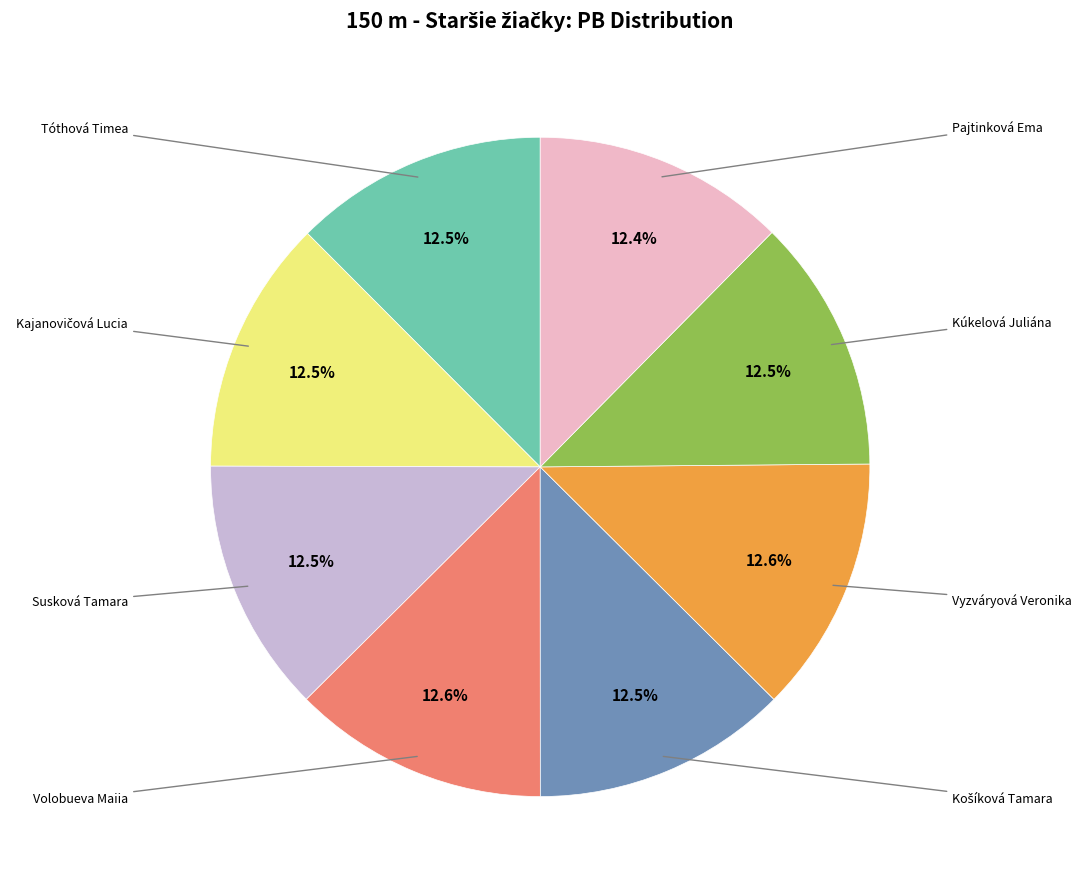

To the nearest percent, what is the average slice percentage?

12%